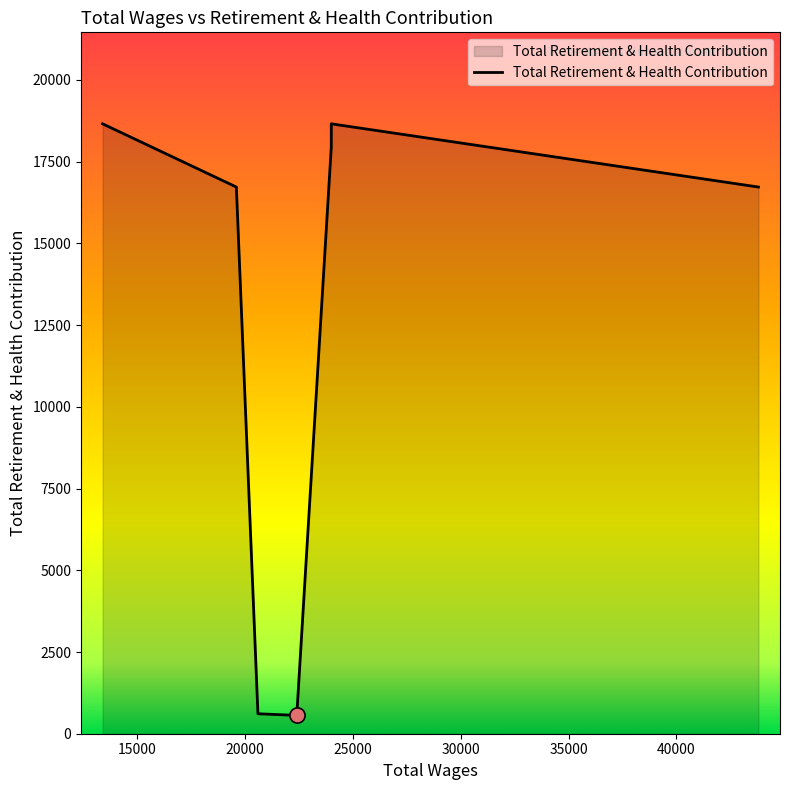

Which has a higher value, 24000.0 or 20600.0?

24000.0